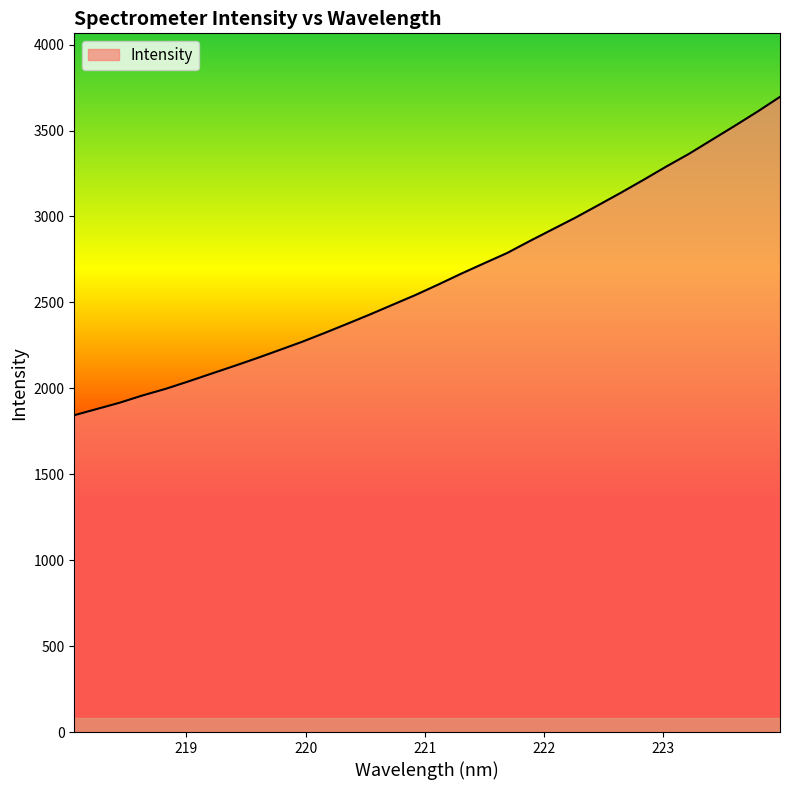

What is the maximum value shown in the chart?

3696.0